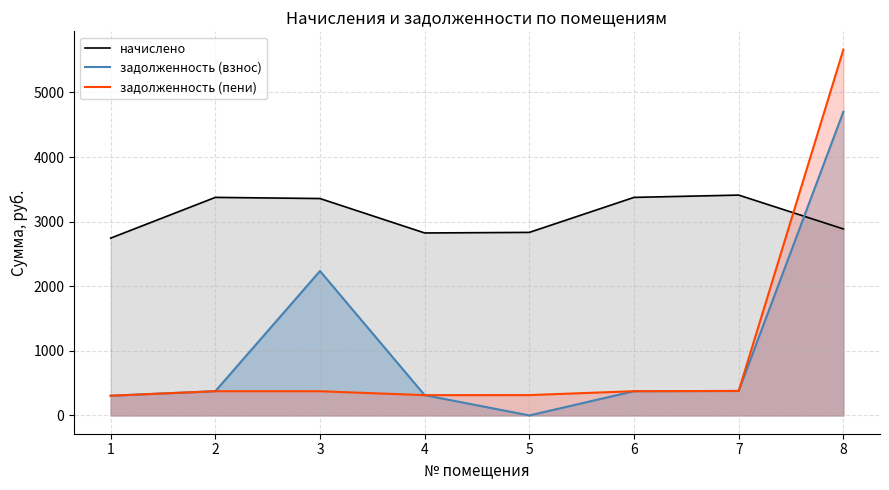

The задолженность (пени) series shows 5662.9 at 8. True or false?

True